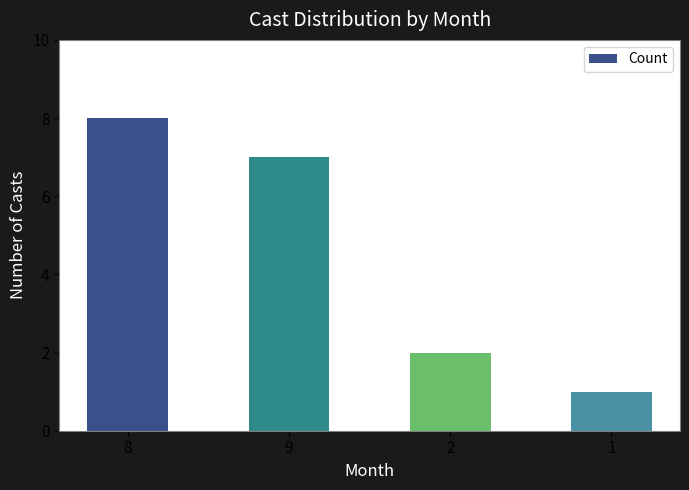

What is the difference between the maximum and minimum values?

7